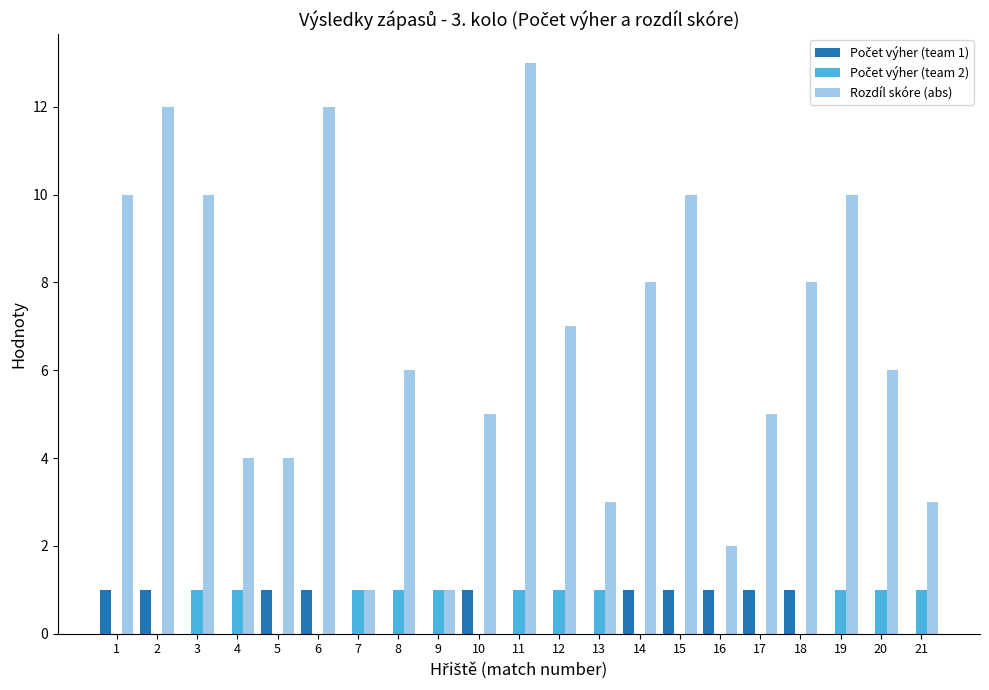

Which category has the highest value across all series?

11